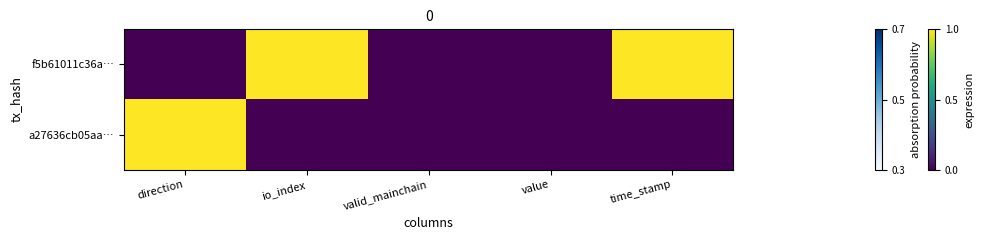

List the series in order of their overall mean, lowest first.

a27636cb05aa…, f5b61011c36a…